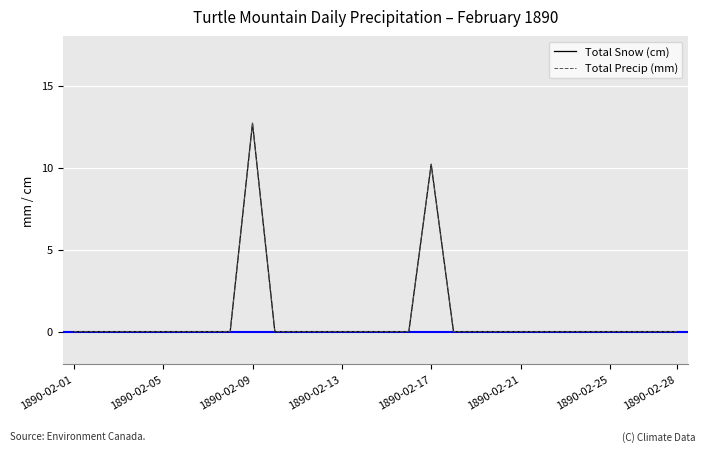

Does the chart display data point markers on the line(s)?

No